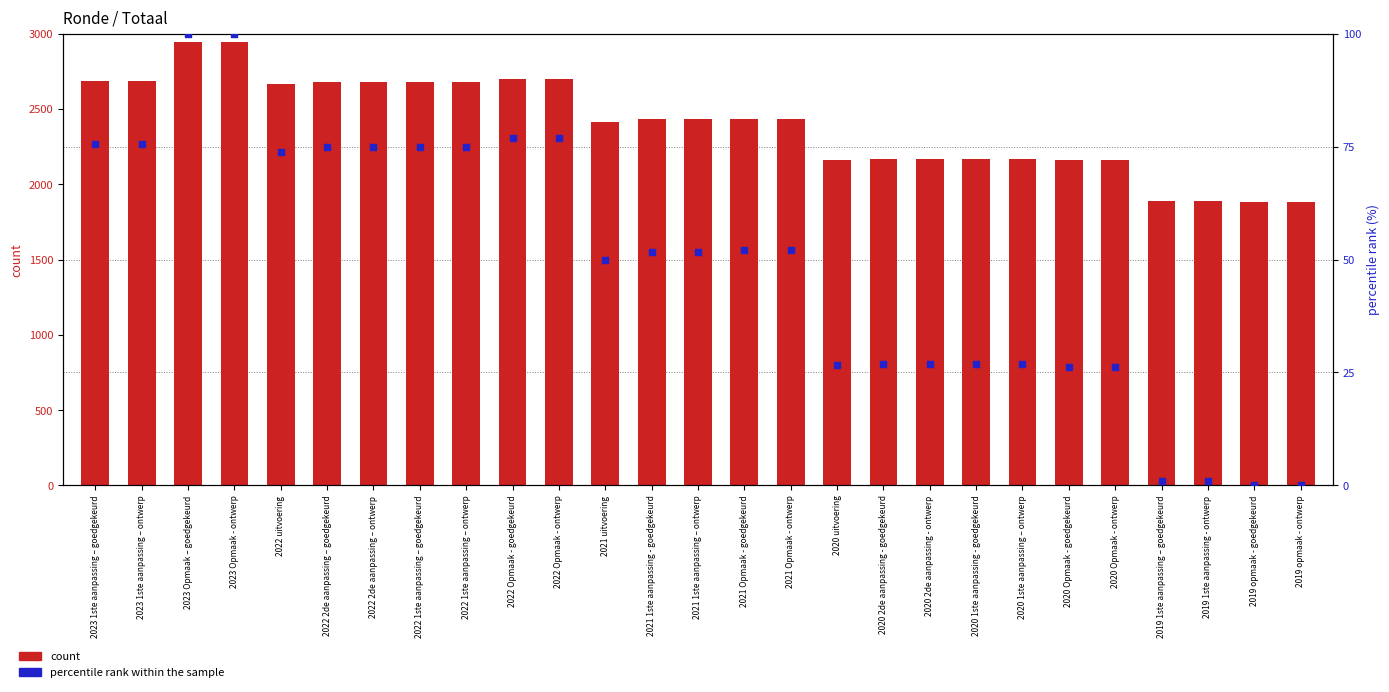

Which series contains the highest Y value?

count